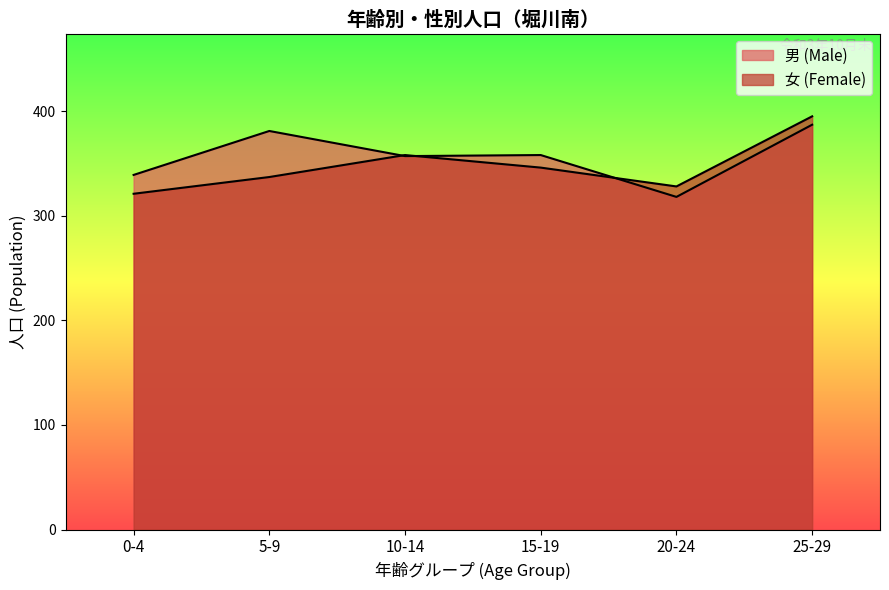

List the labels in order of 女 (Female) value, smallest first.

0-4, 20-24, 5-9, 15-19, 10-14, 25-29